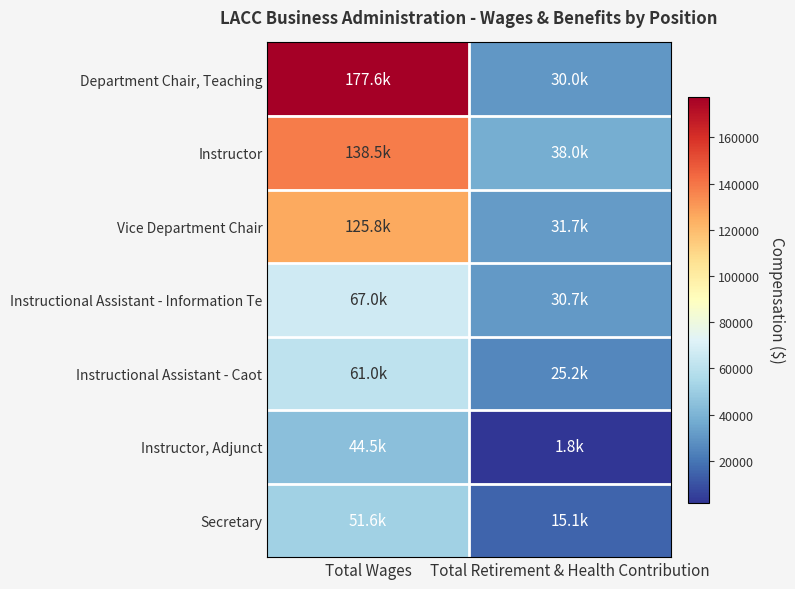

Between Total Wages and Total Retirement & Health Contribution, which series saw the biggest shift?

Department Chair, Teaching